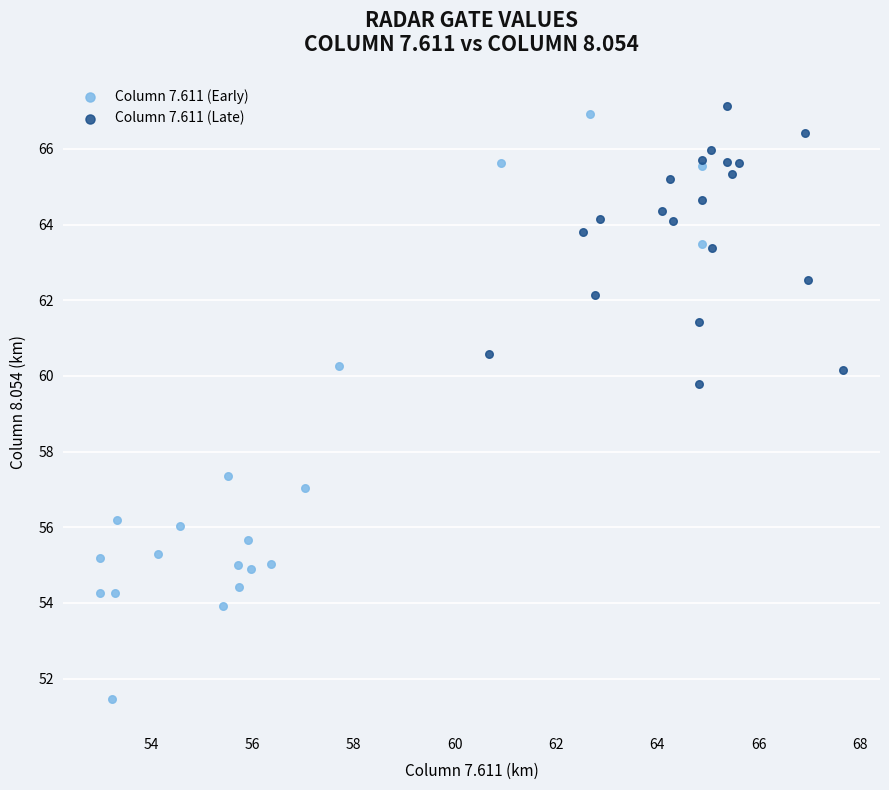

Which series has the largest Y range (max minus min)?

Column 7.611 (Early)